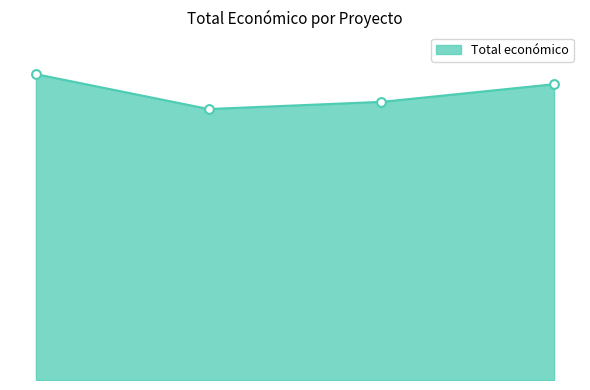

Between SMARTFARMRANI and BIANEXIA, which is larger?

SMARTFARMRANI